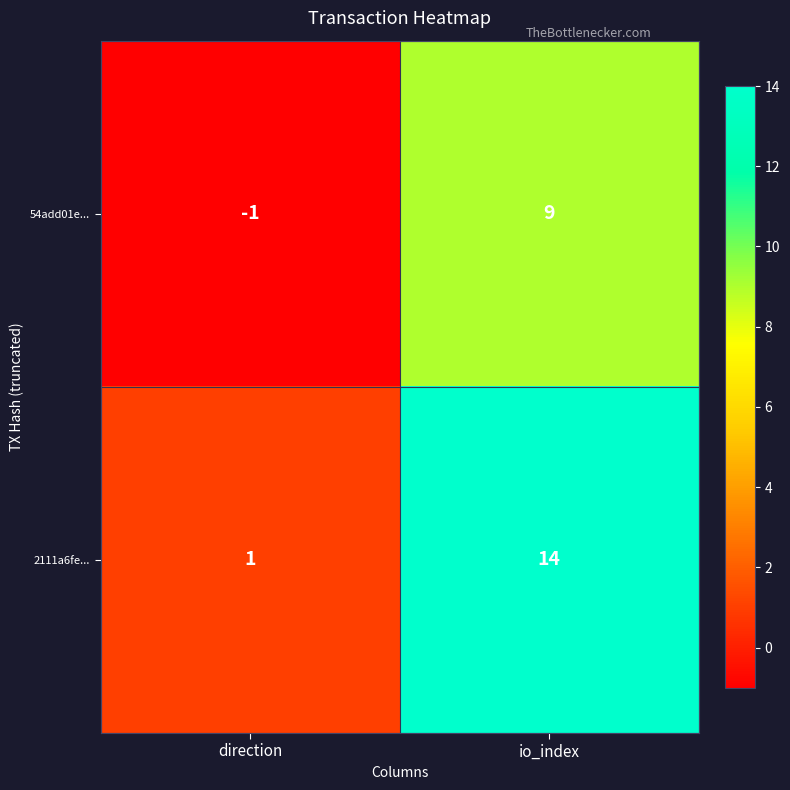

What is the sum of all 2111a6fe... values?

15